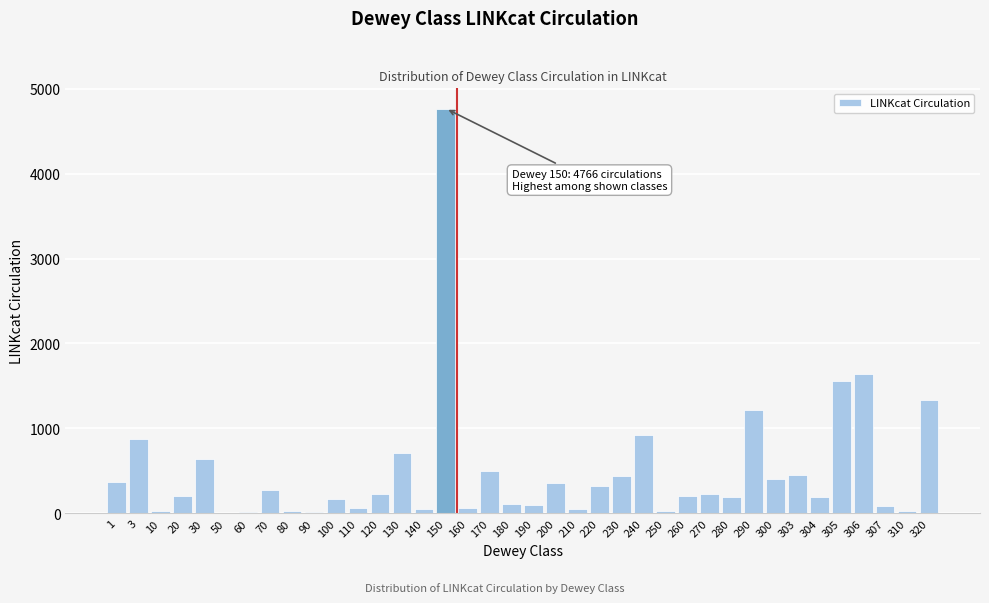

True or false: the data shows 23 at 250.

True